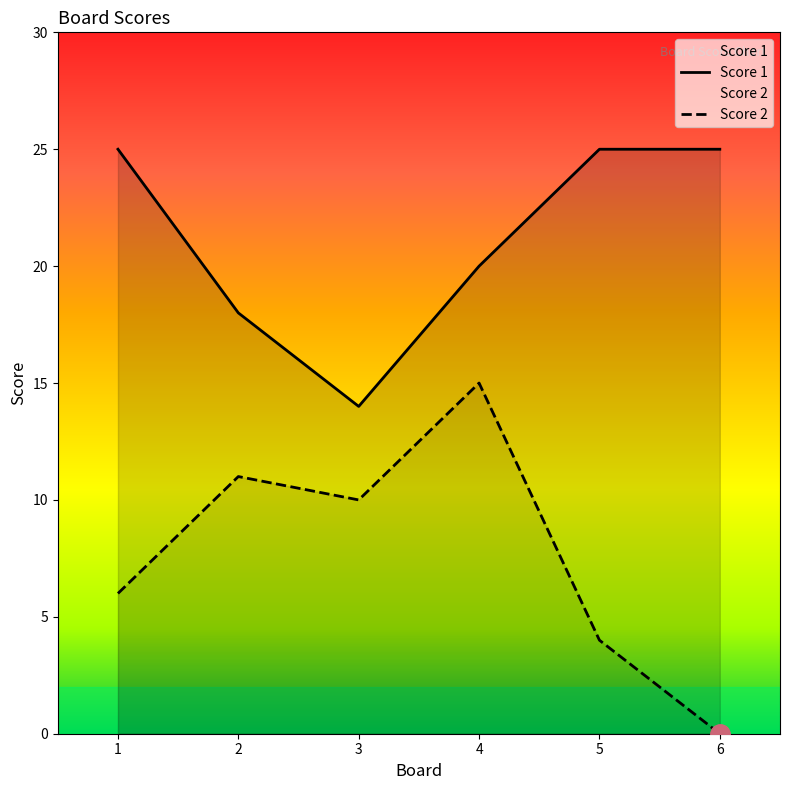

Which category has the lowest value in the Score 1 series?

3